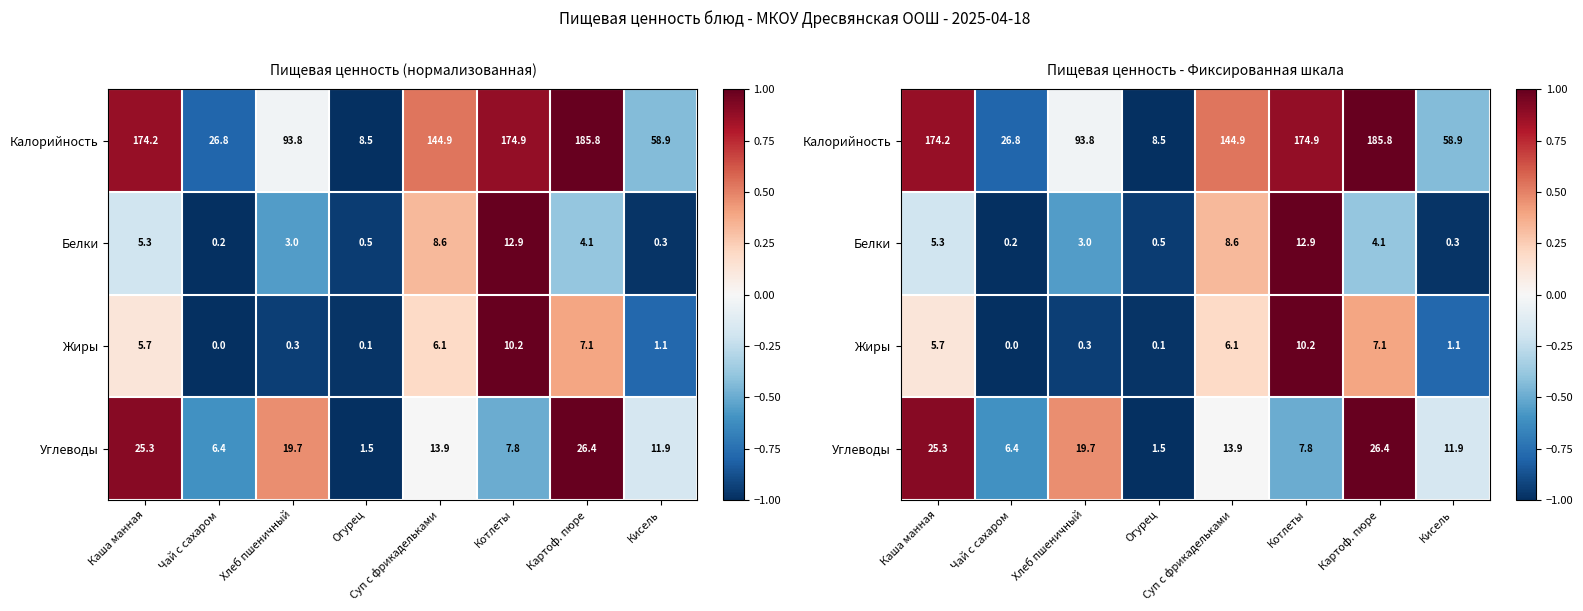

At how many categories does at least one series exceed 0?

5